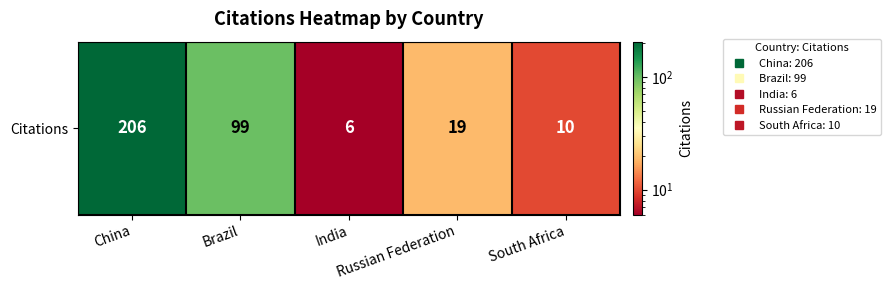

How many distinct data groups are displayed?

1